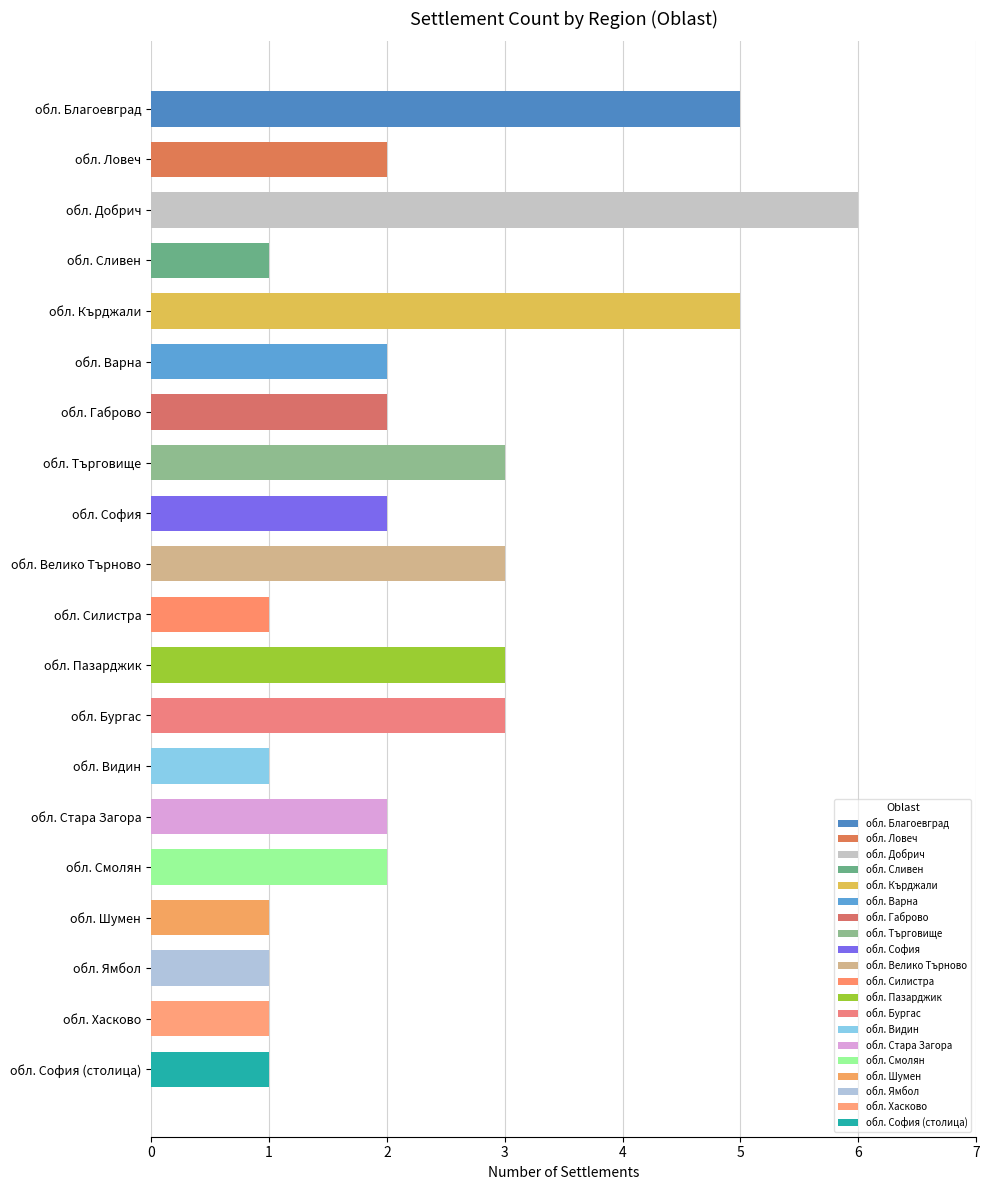

What is the change in value from обл. Добрич to обл. Стара Загора?

-4